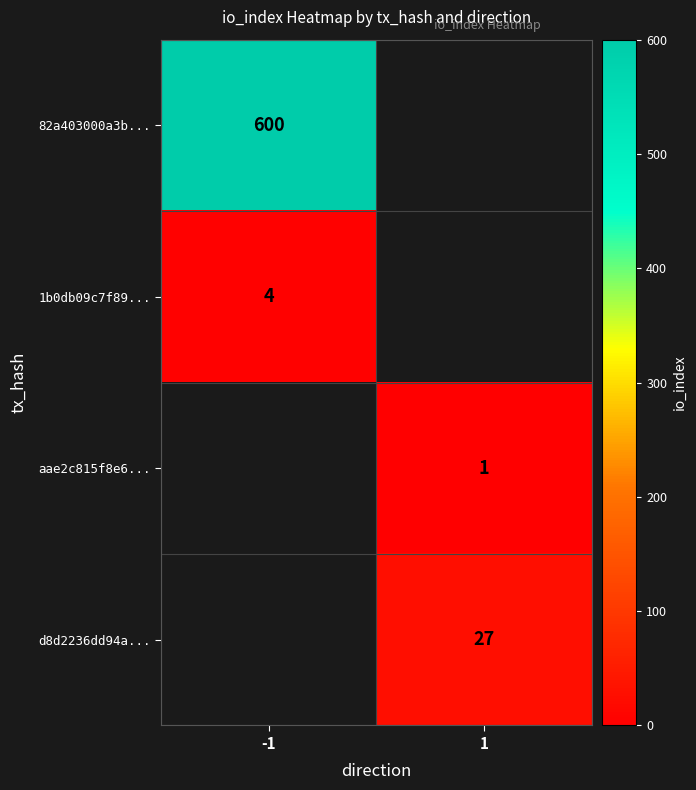

Is it true that 1b0db09c7f89... equals 6.0 at -1?

False